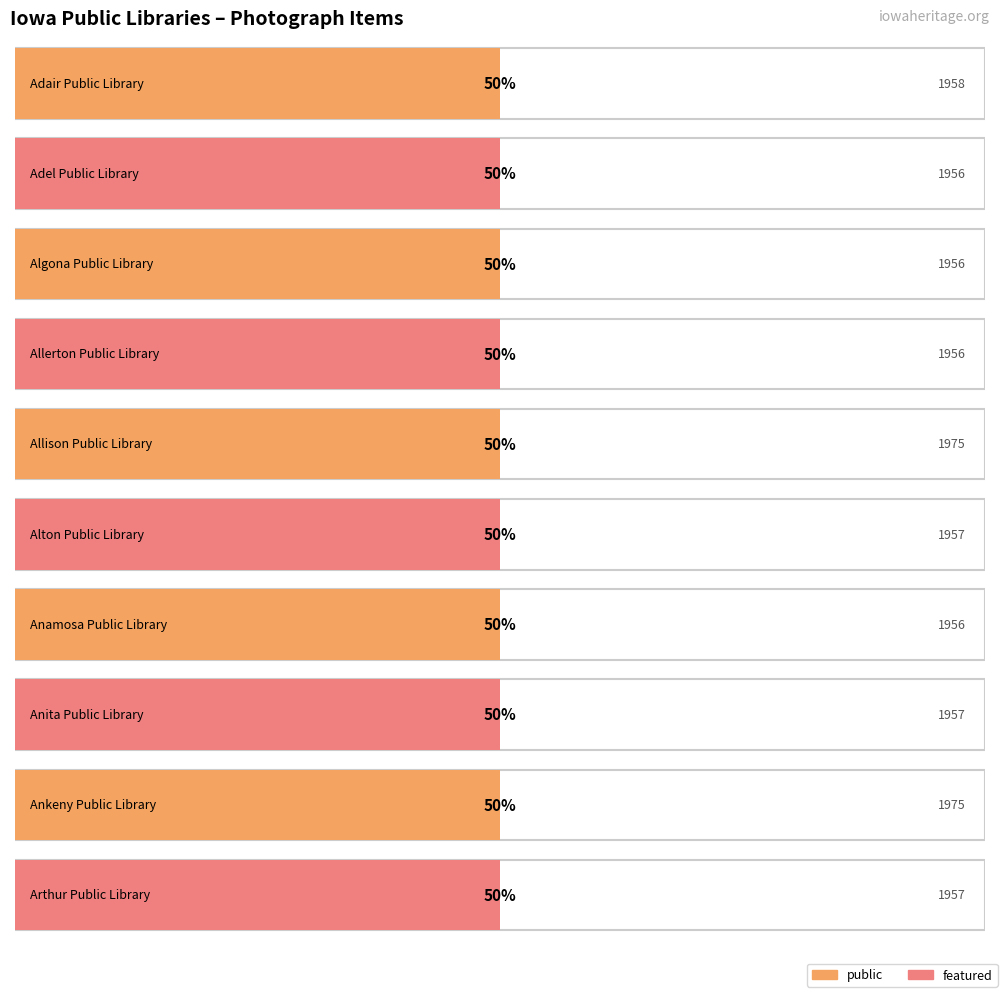

Rank the series by their maximum value, from lowest to highest.

featured, public